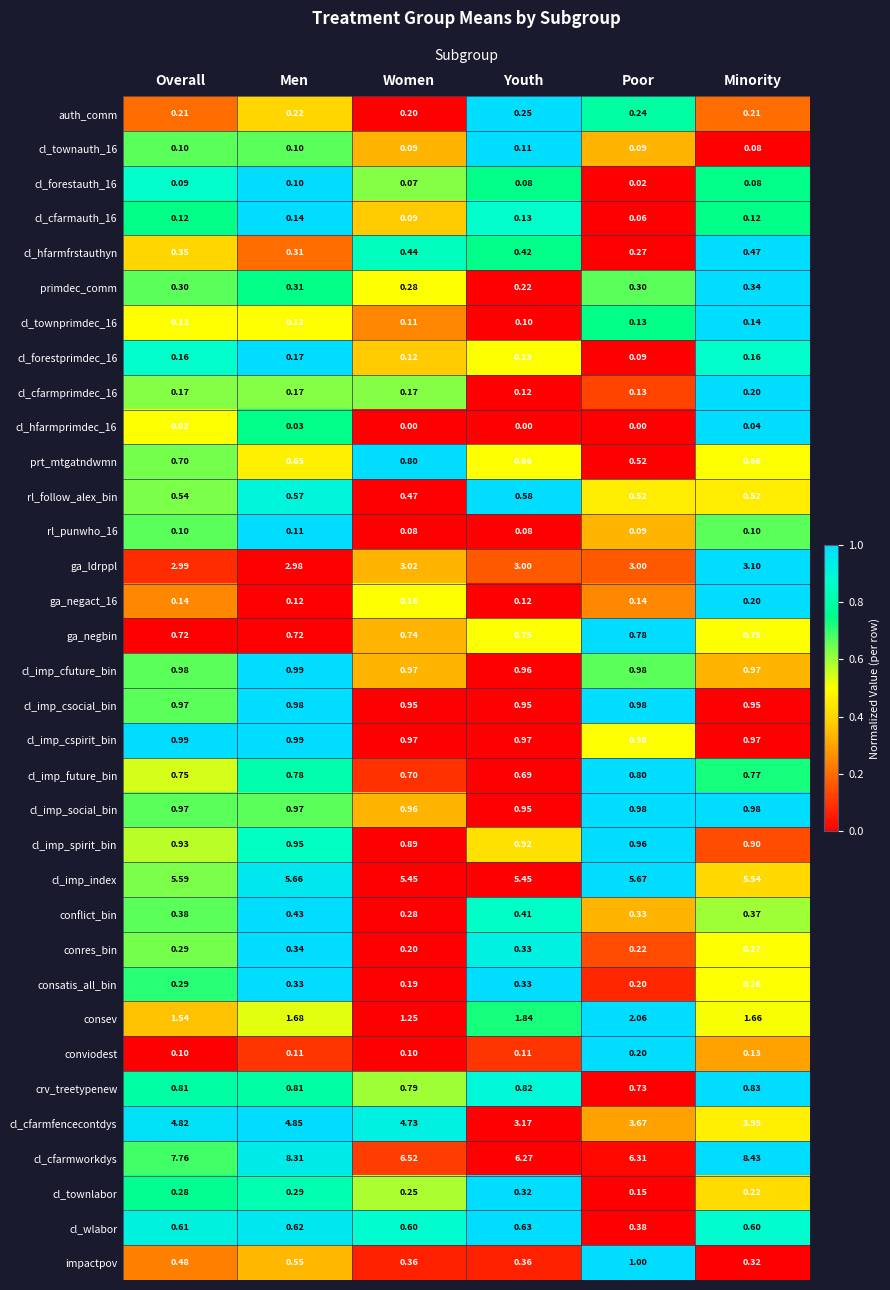

Which series has the largest total across all categories?

cl_cfarmworkdys